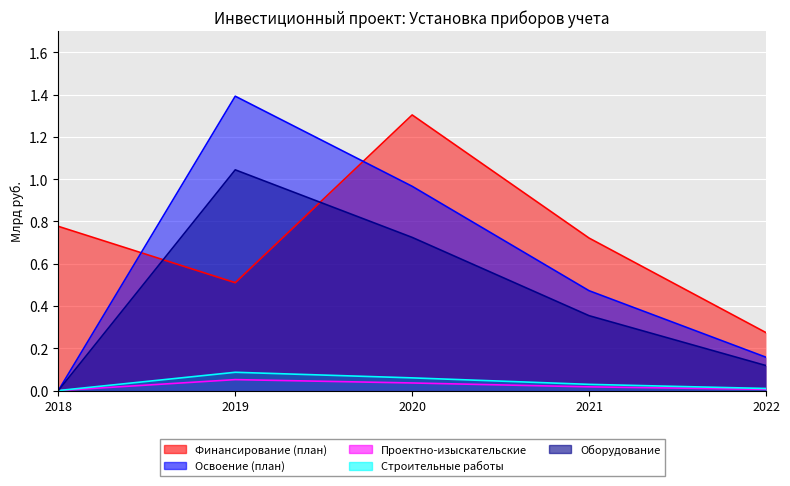

List the series in order of their peak value, lowest first.

Проектно-изыскательские, Строительные работы, Оборудование, Финансирование (план), Освоение (план)